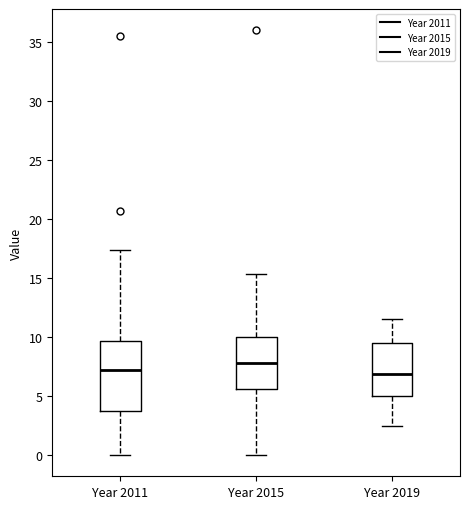

Comparing the boxes themselves (not the whiskers), which one is the tallest?

Year 2011